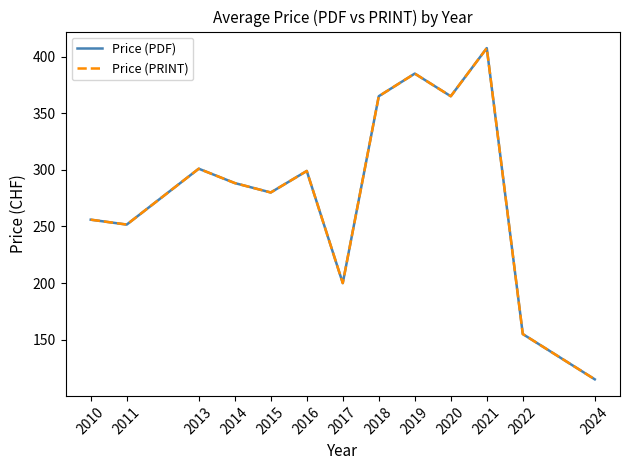

The value of Price (PDF) at 2010 is 256.0. True or false?

True